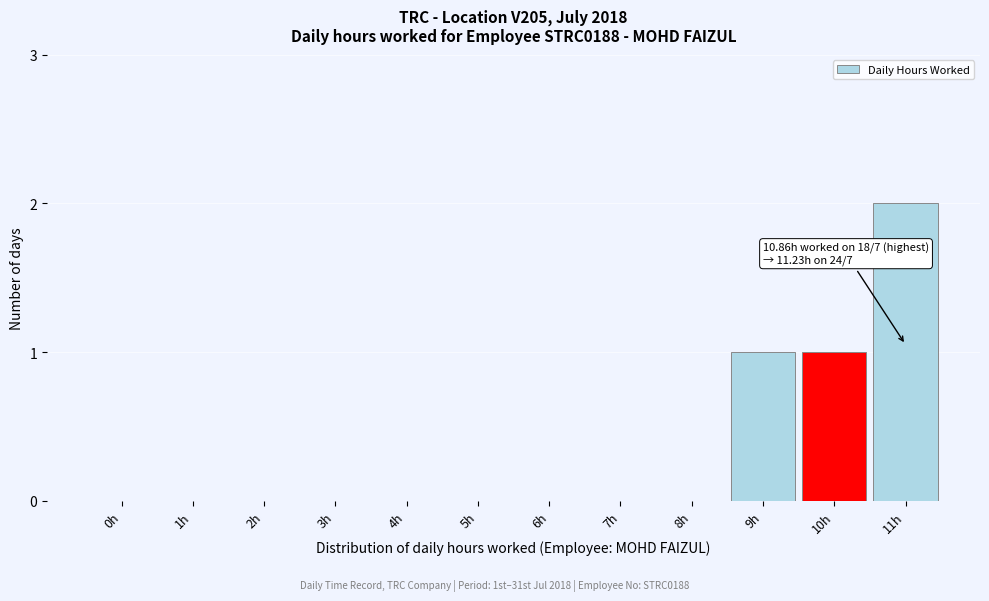

Reading left to right, extract all data points from this chart.

0h=0	1h=0	2h=0	3h=0	4h=0	5h=0	6h=0	7h=0	8h=0	9h=1	10h=1	11h=2